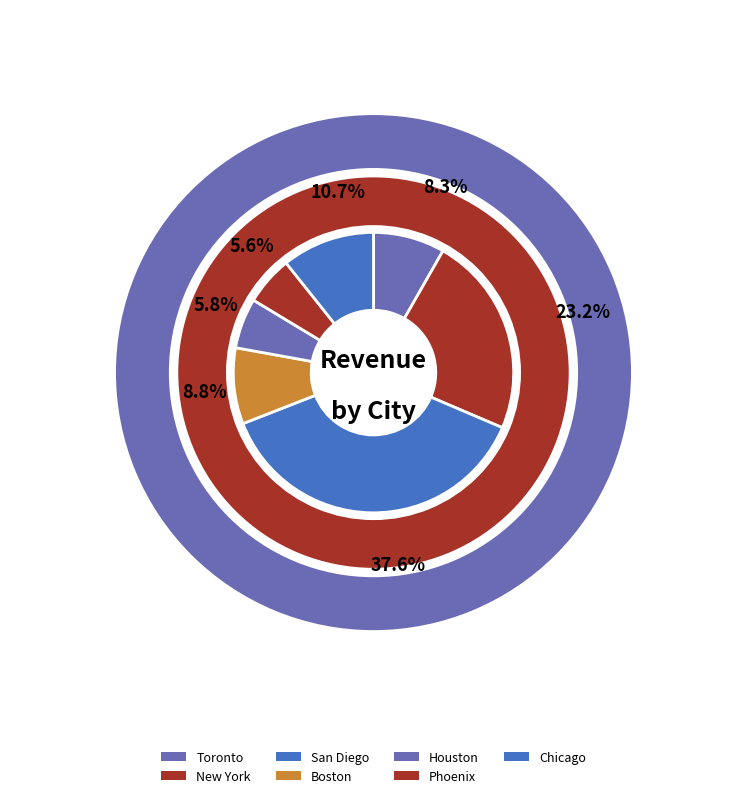

True or false: San Diego accounts for 43% of the total.

False